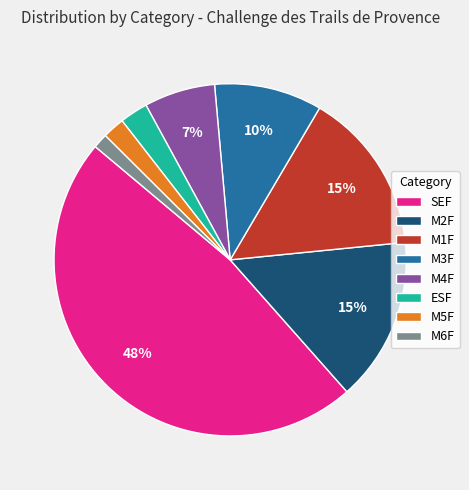

What percentage is the M4F slice, to the nearest percent?

7%